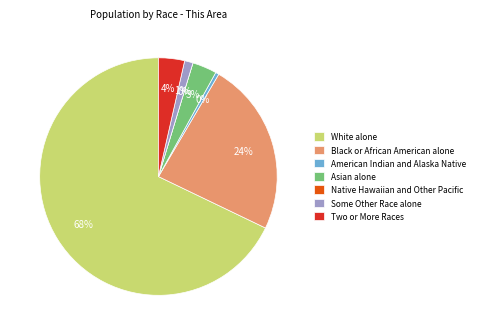

The Two or More Races slice represents 4% of the pie. True or false?

True